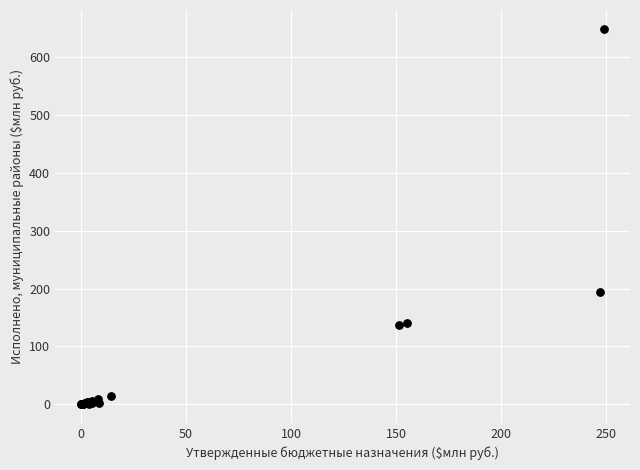

What Y value in the scatter plot is closest to 324?

194.5